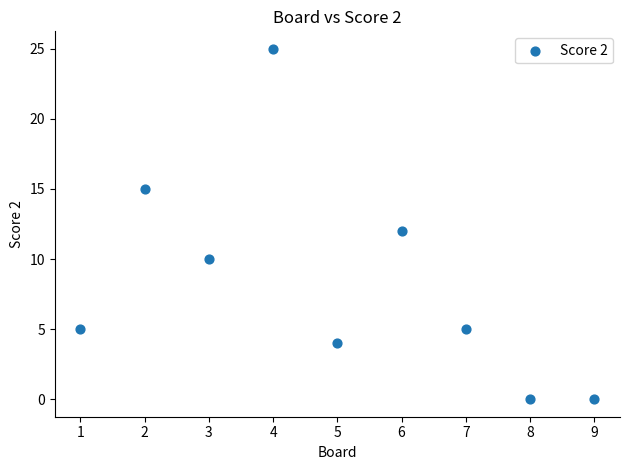

What is the range of X values (max minus min)?

8